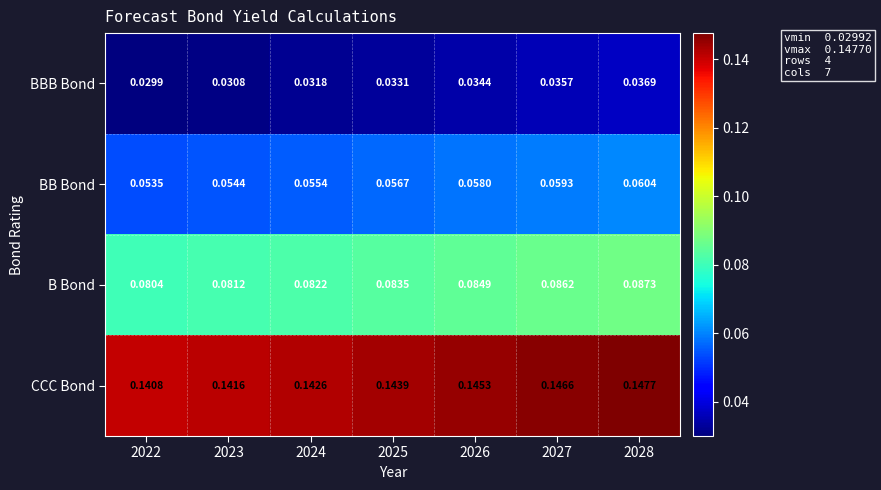

Is the value of BBB Bond at 2028 greater than the value of CCC Bond at 2023?

No